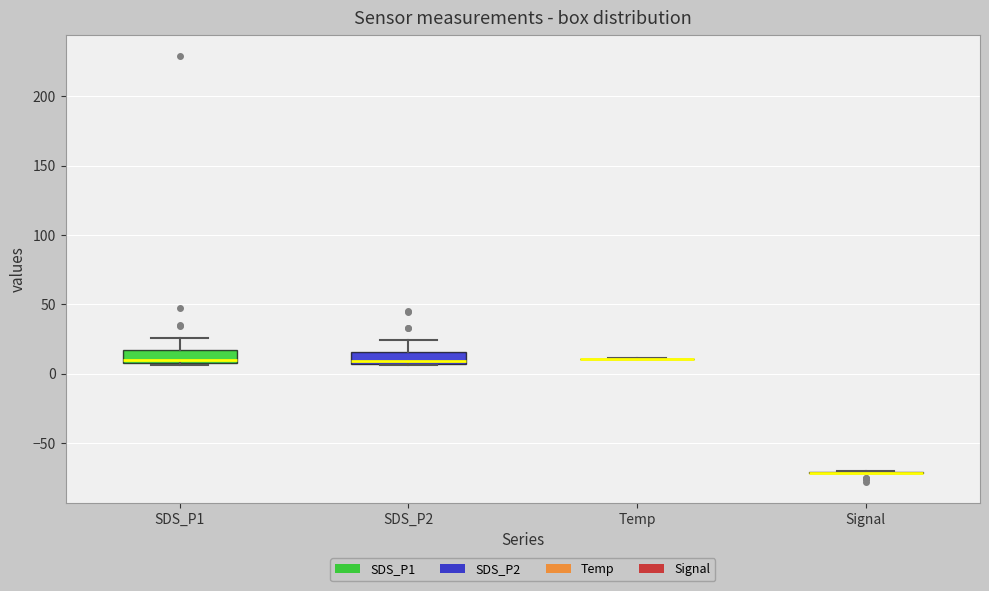

Reading left to right, read every box against the y-axis: the position of its median line, the range the box covers, and the ends of its whiskers. The values are not printed on the chart, so give them approximately, as read against the axis.

SDS_P1: median 10 (just above the box's lower edge), box 10 to 15, whiskers 5 to 25
SDS_P2: median 10, box 5 to 15, whiskers 5 to 25
Temp: box collapsed to a line at 10, whiskers 10 to 10
Signal: box collapsed to a line at -70, whiskers -70 to -70